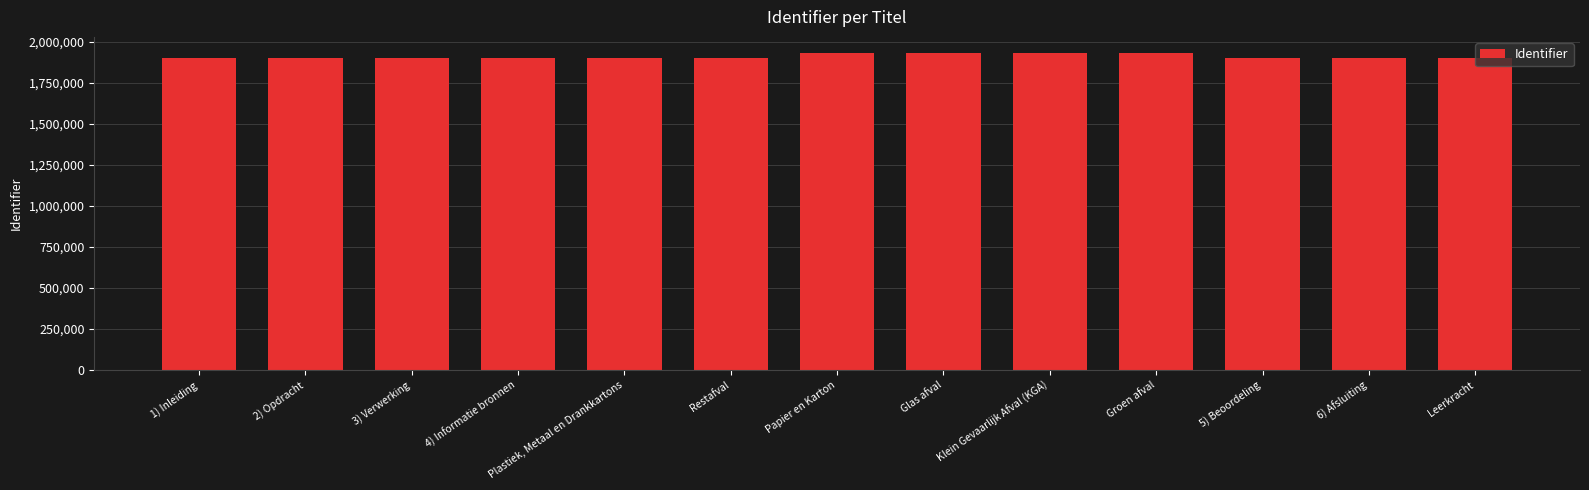

True or false: the data shows 1899968 at Leerkracht.

True